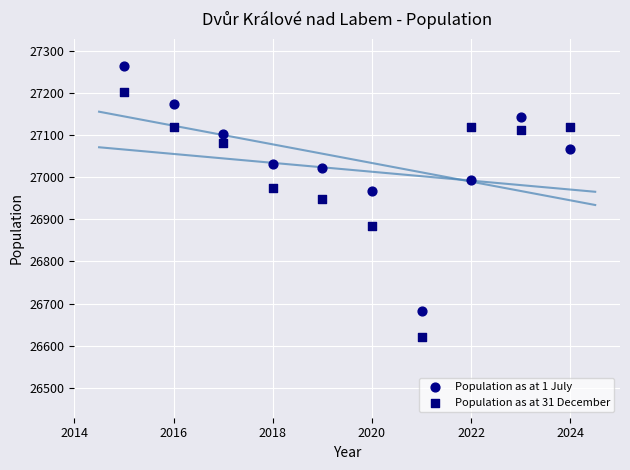

Which series has the largest Y range (max minus min)?

Population as at 1 July